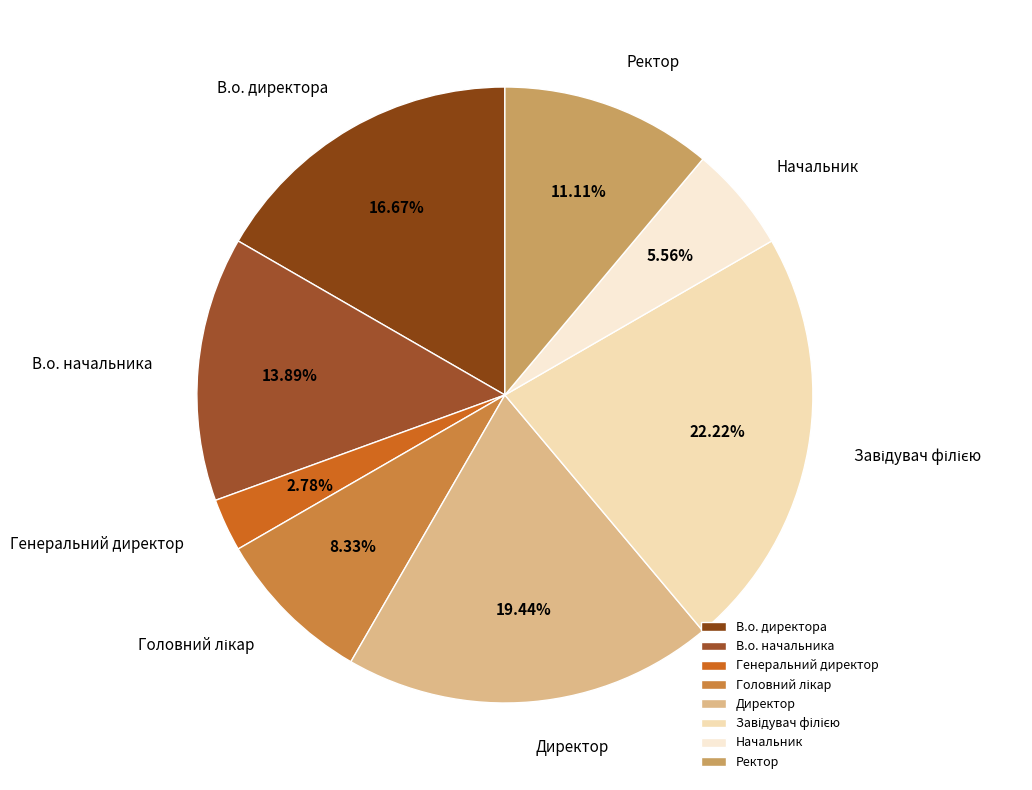

What percentage is the Ректор slice, to the nearest percent?

11%